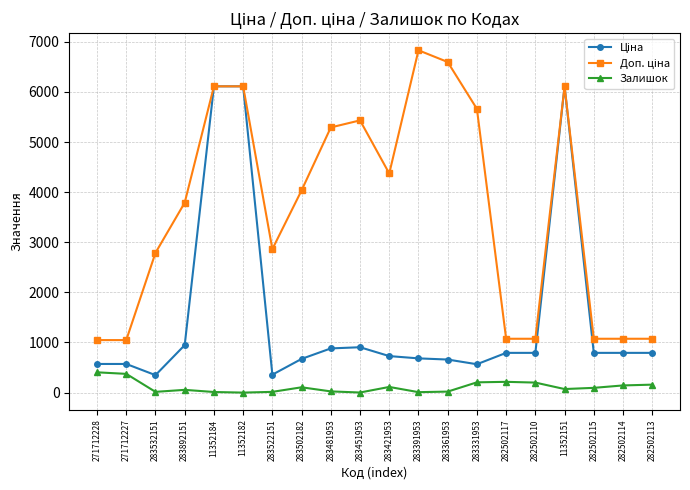

What is the difference between the highest and lowest values at 271712227?

674.0